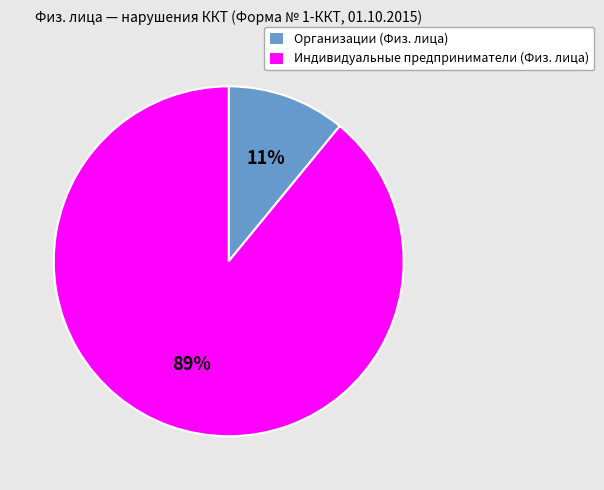

Is the sum of Индивидуальные предприниматели (Физ. лица) and Организации (Физ. лица) greater than half?

Yes